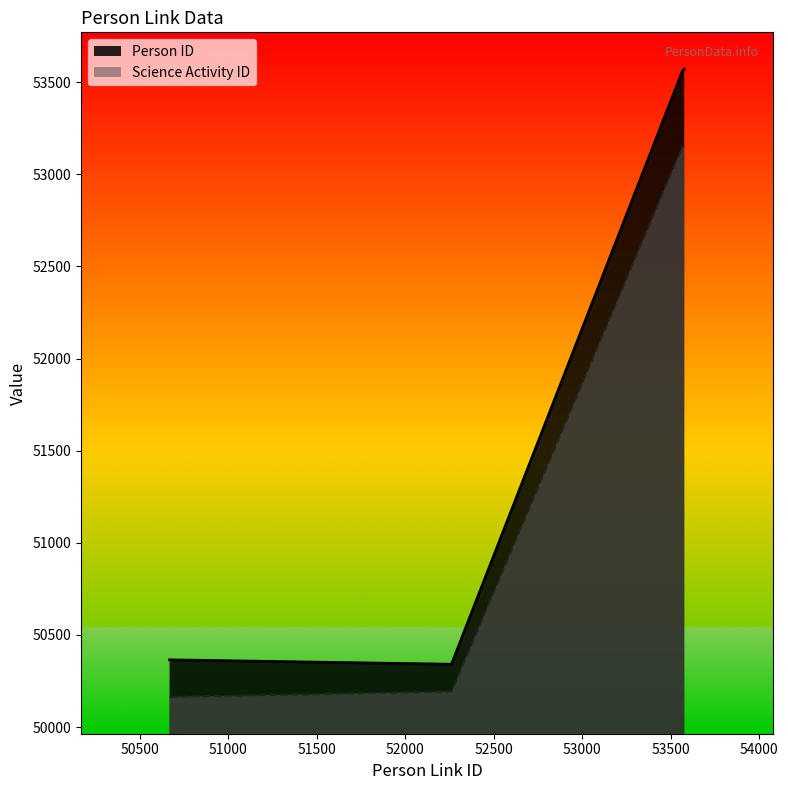

Reading right to left, extract all data points from this chart.

Person ID: 53576=53571	53566=53561	52261=50341	50668=50365
Science Activity ID: 53576=53151	53566=53151	52261=50193	50668=50164